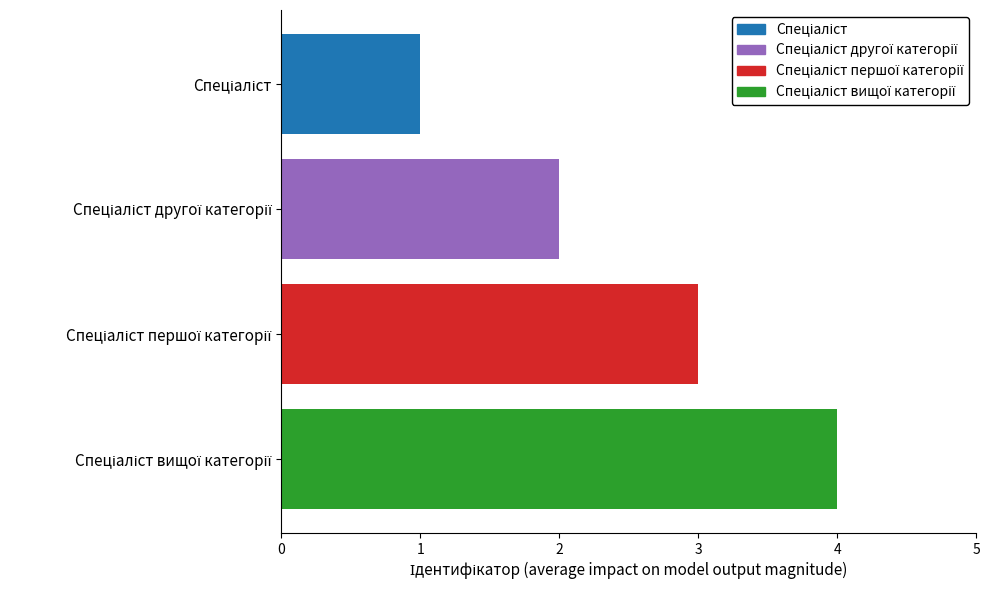

What is the greatest value displayed?

4